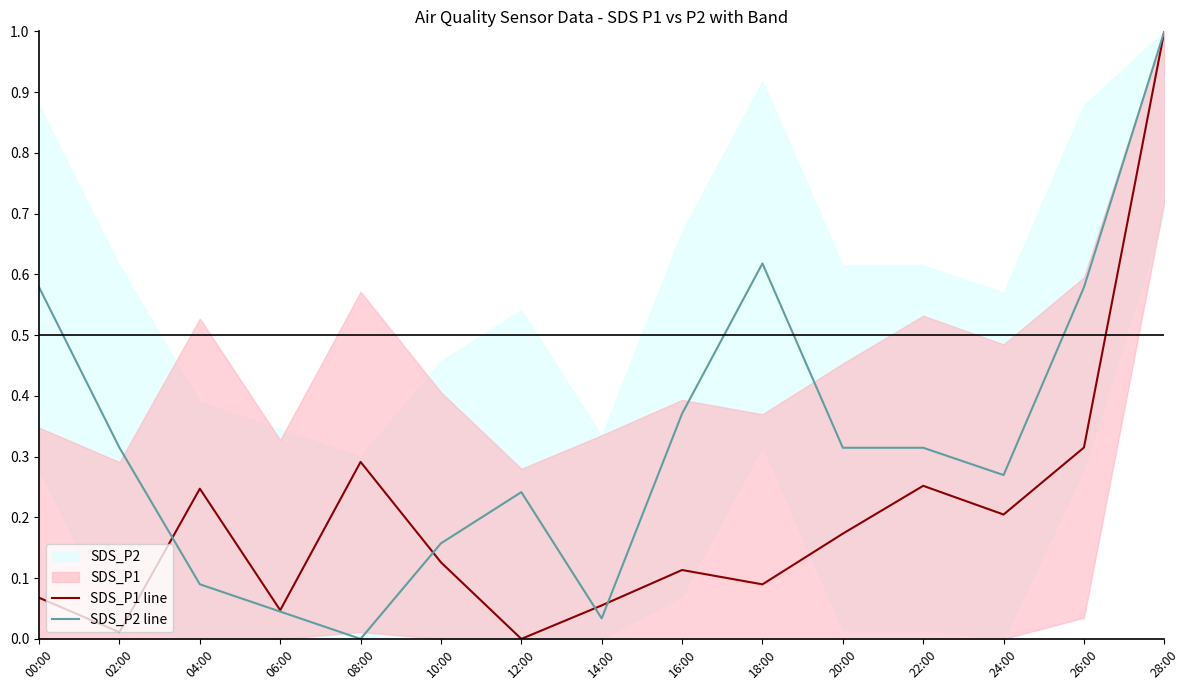

Which category has the lowest value in the SDS_P2 line series?

08:00